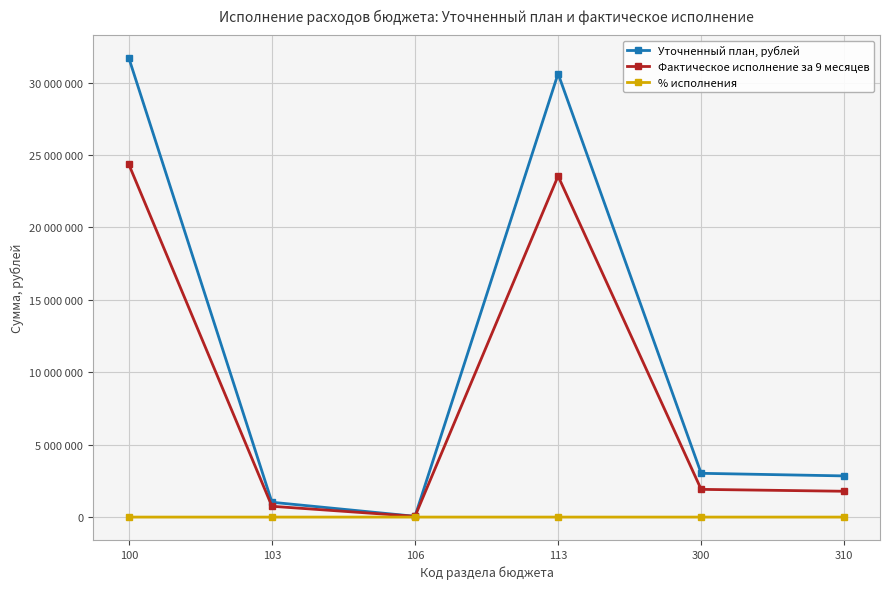

Is this an area chart (filled region under the line)?

No